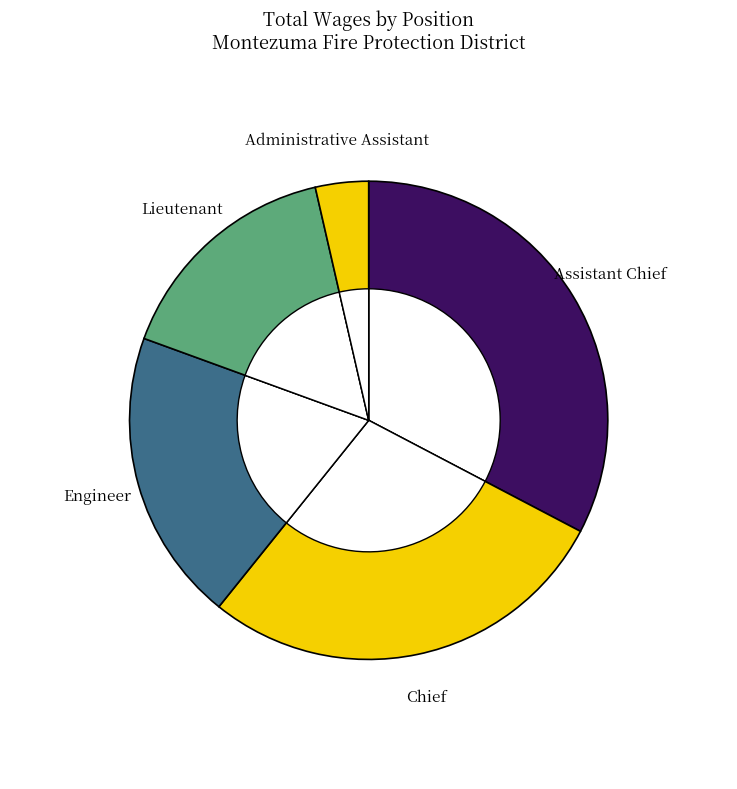

To the nearest percent, what is the average slice percentage?

20%